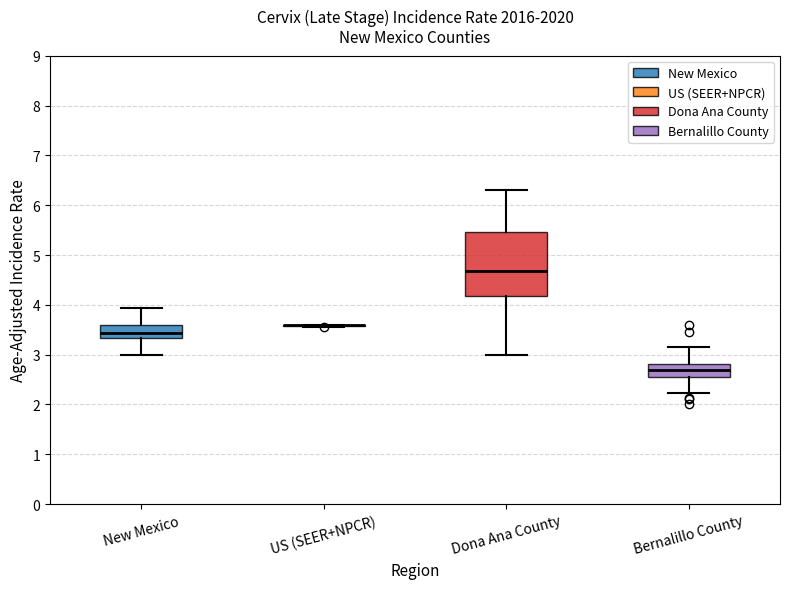

Reading left to right, transcribe this box plot: for each box, give where its median line is, the range the box spans, and where its two whiskers end, as read against the y-axis. The values are not printed on the chart, so give them approximately, as read against the axis.

New Mexico: median 3.4, box 3.3 to 3.6, whiskers 3.0 to 3.9
US (SEER+NPCR): box collapsed to a line at 3.6, whiskers 3.6 to 3.6
Dona Ana County: median 4.7, box 4.2 to 5.5, whiskers 3.0 to 6.3
Bernalillo County: median 2.7, box 2.5 to 2.8, whiskers 2.2 to 3.2